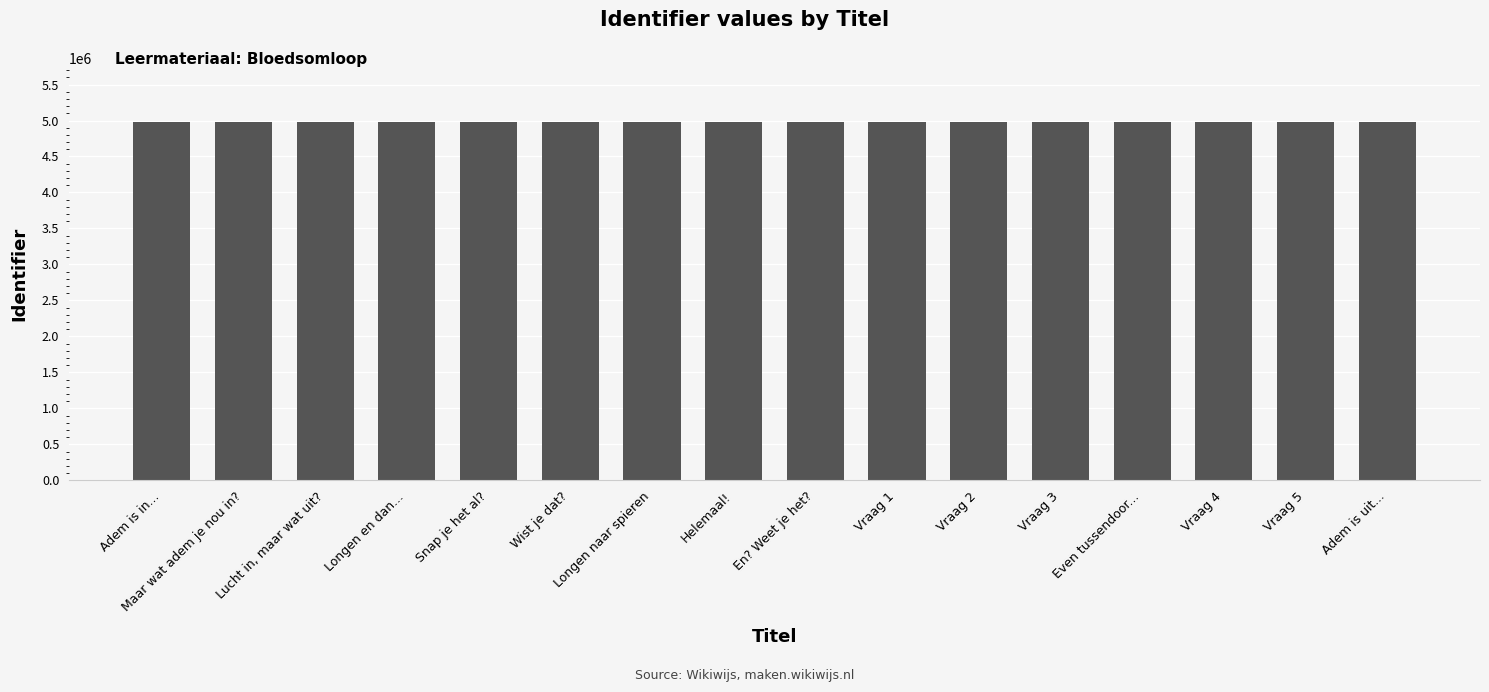

How many distinct data groups are displayed?

1